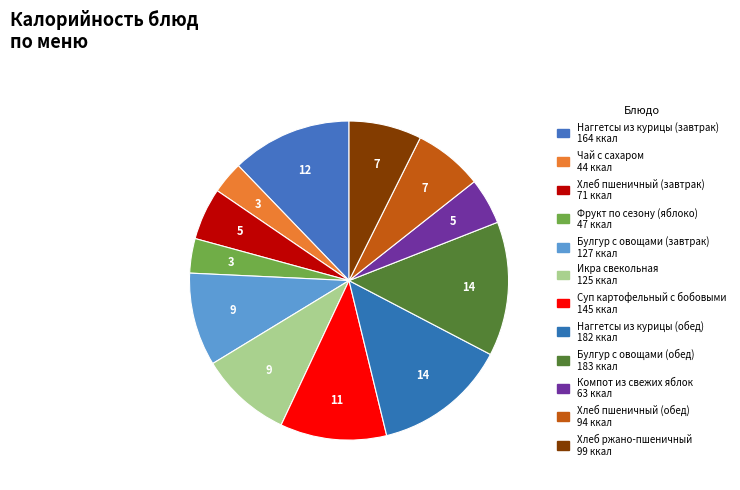

Is it true that Суп картофельный с бобовыми is 11% of the pie?

True